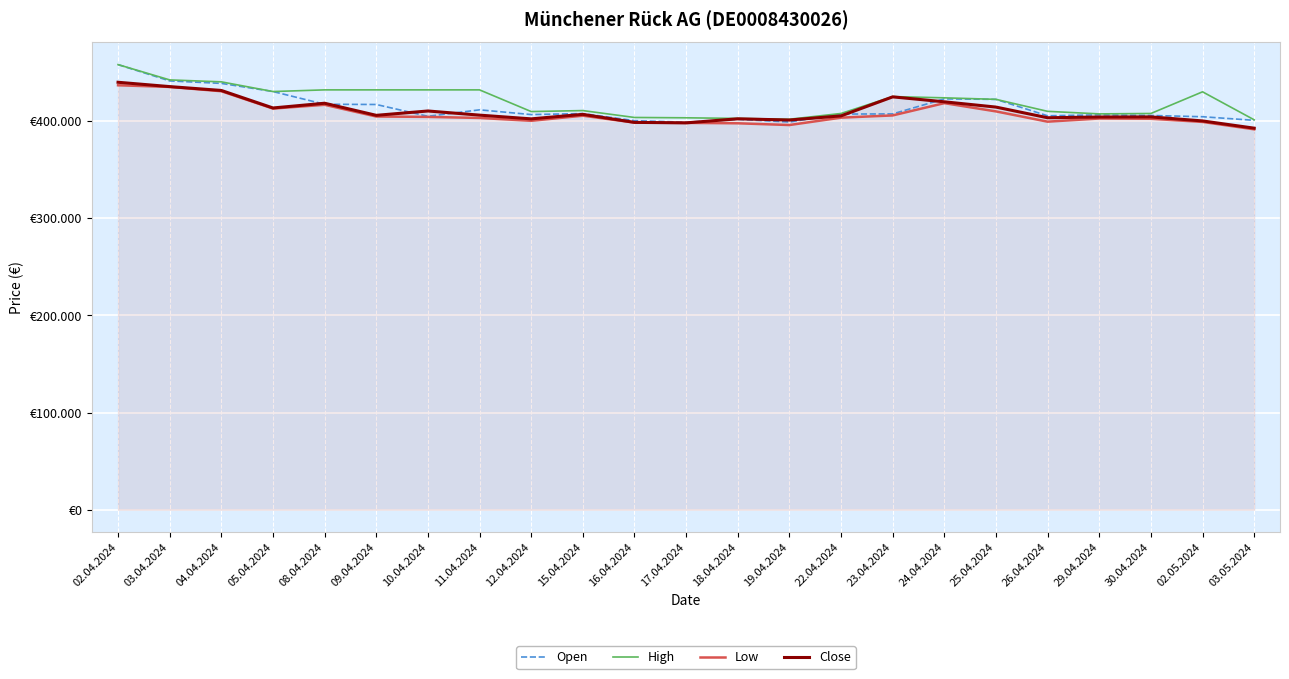

Does the chart display data point markers on the line(s)?

No